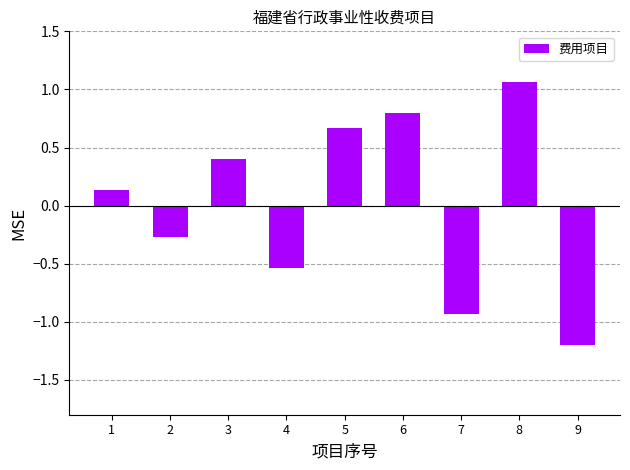

Count the number of data series in this chart.

1